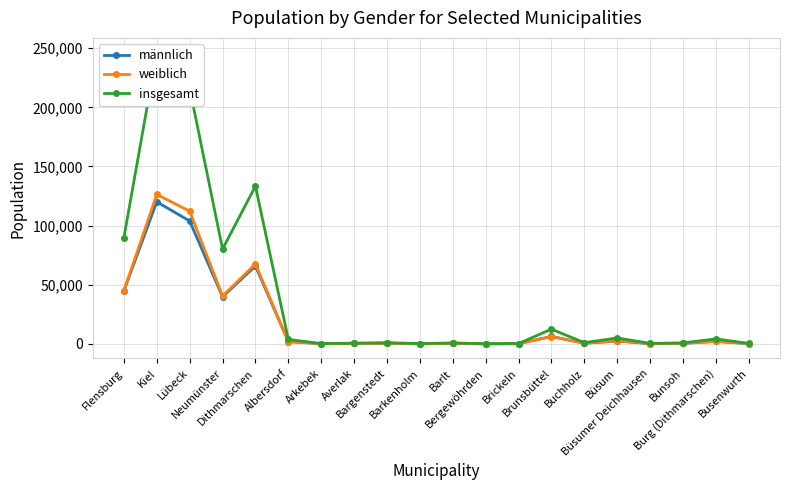

In insgesamt, how many points are lower than both neighbors (excluding endpoints)?

6